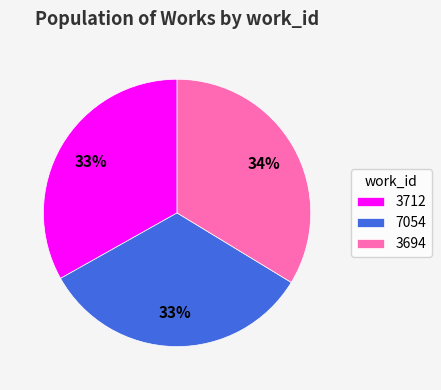

To the nearest percent, what portion does 3712 represent?

33%